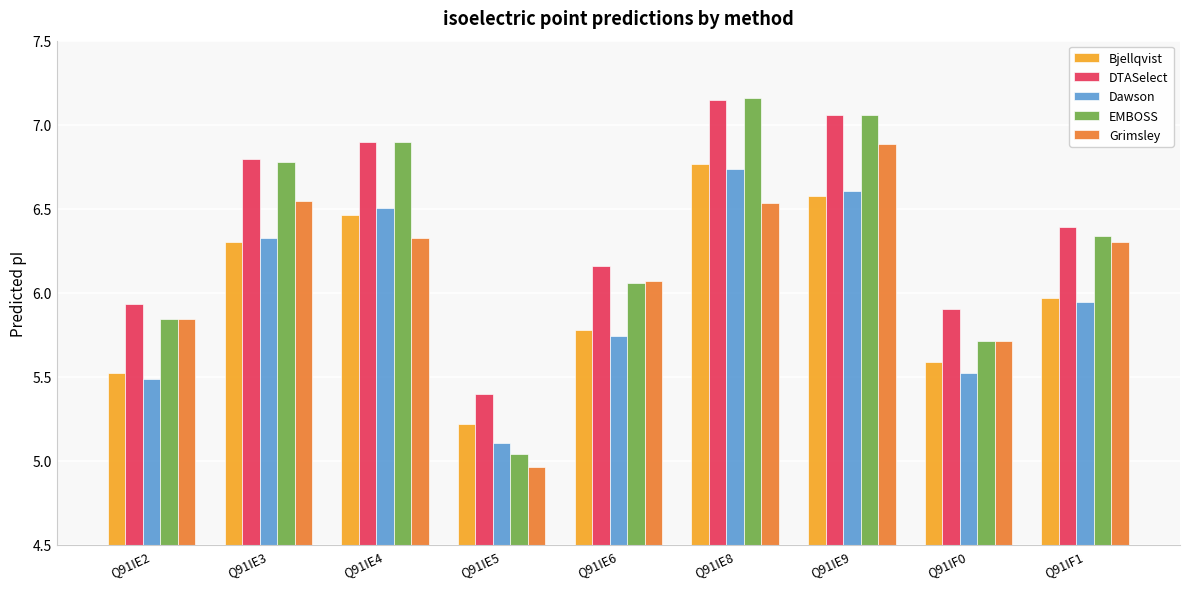

Is the value of Grimsley at Q91IF0 greater than the value of Bjellqvist at Q91IE9?

No